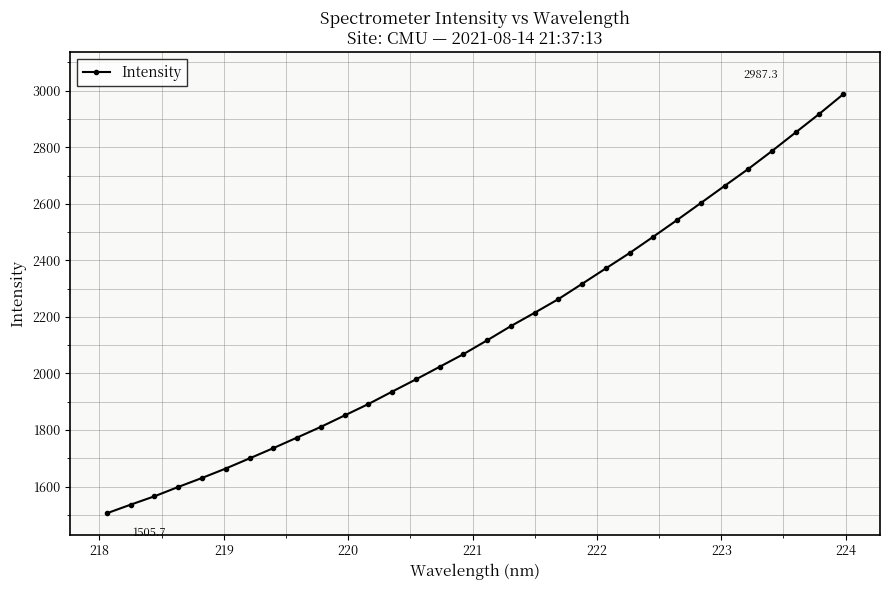

Reading left to right, list all the values displayed in this chart.

1505.7	1536.1	1565.6	1598.6	1630.5	1663.8	1699.7	1735.9	1773.4	1811.2	1851.5	1891.9	1935.8	1979.1	2023.6	2068.3	2117.2	2167.6	2214.7	2263.0	2317.1	2371.7	2425.9	2483.8	2542.6	2602.8	2663.2	2723.3	2786.8	2852.6	2918.5	2987.3